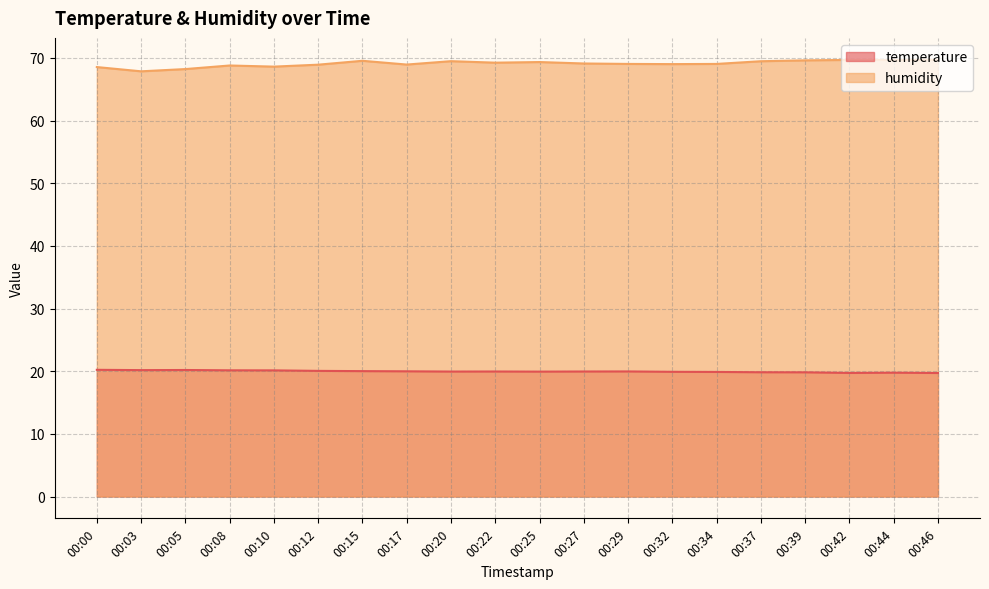

What is the value of the humidity point at the 14th from the left?

69.0